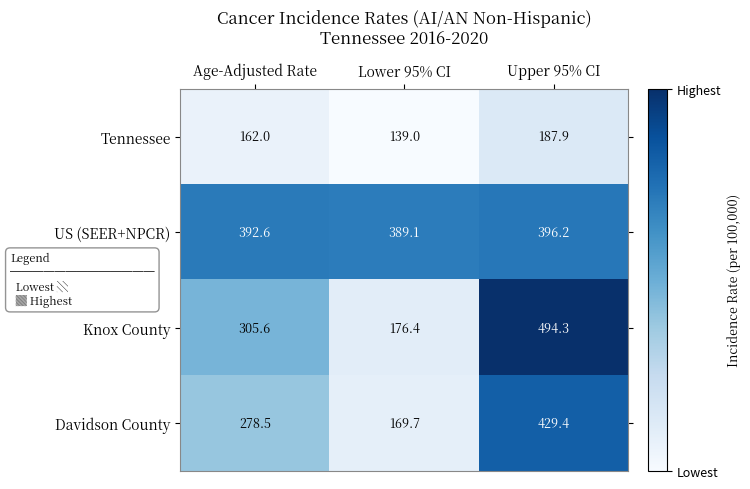

How many values in the Davidson County series are below 278?

1